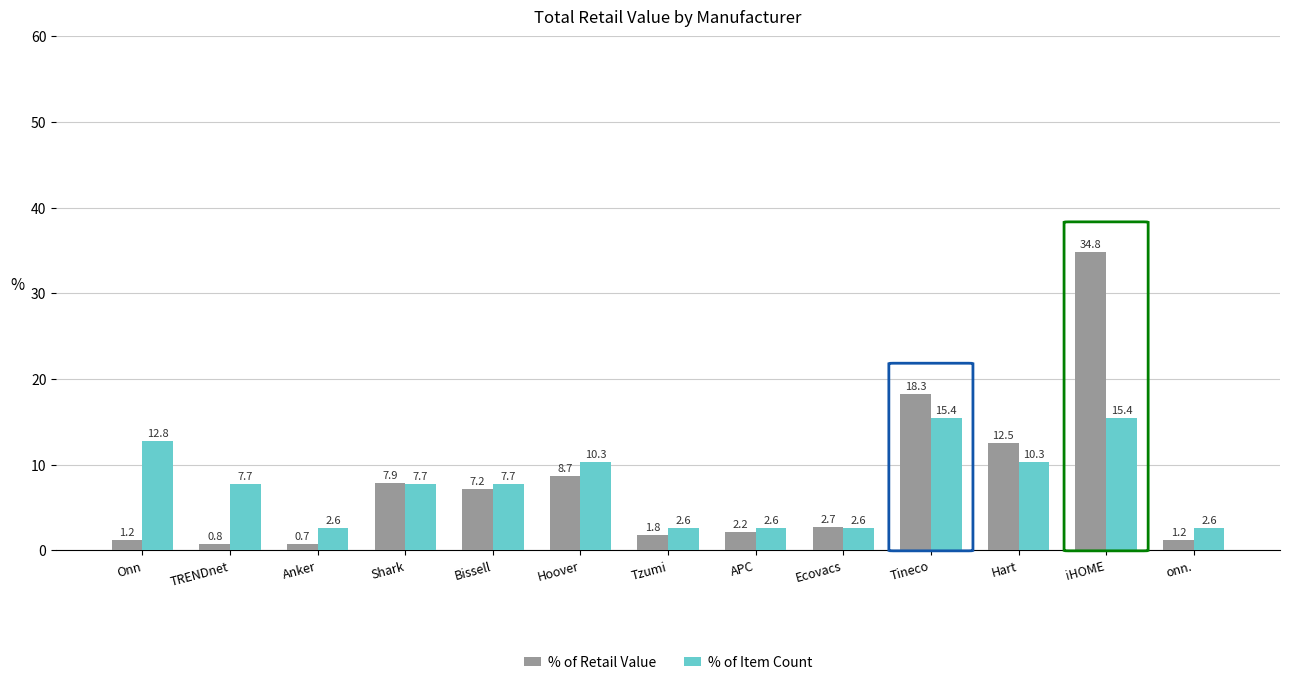

What position from the right is APC?

6